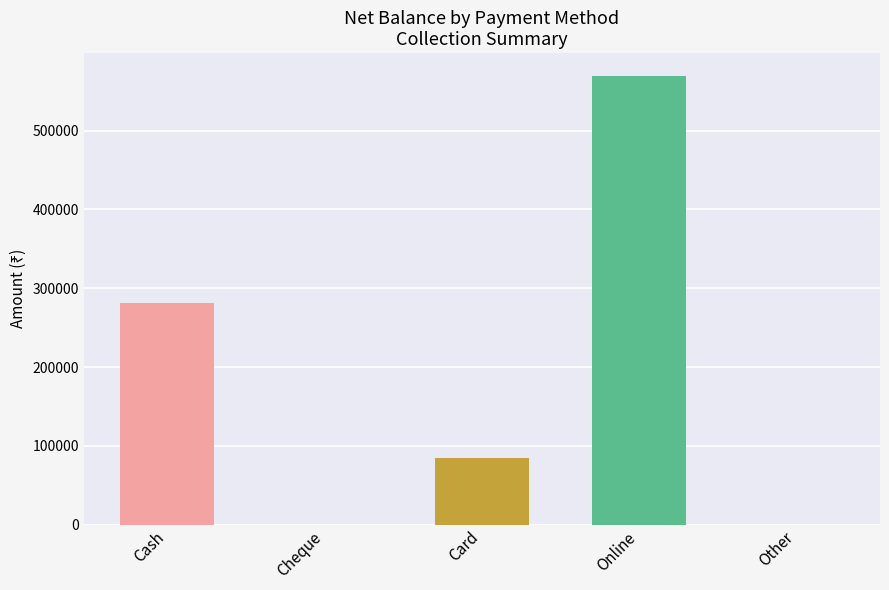

Which label corresponds to the largest value in the chart?

Online